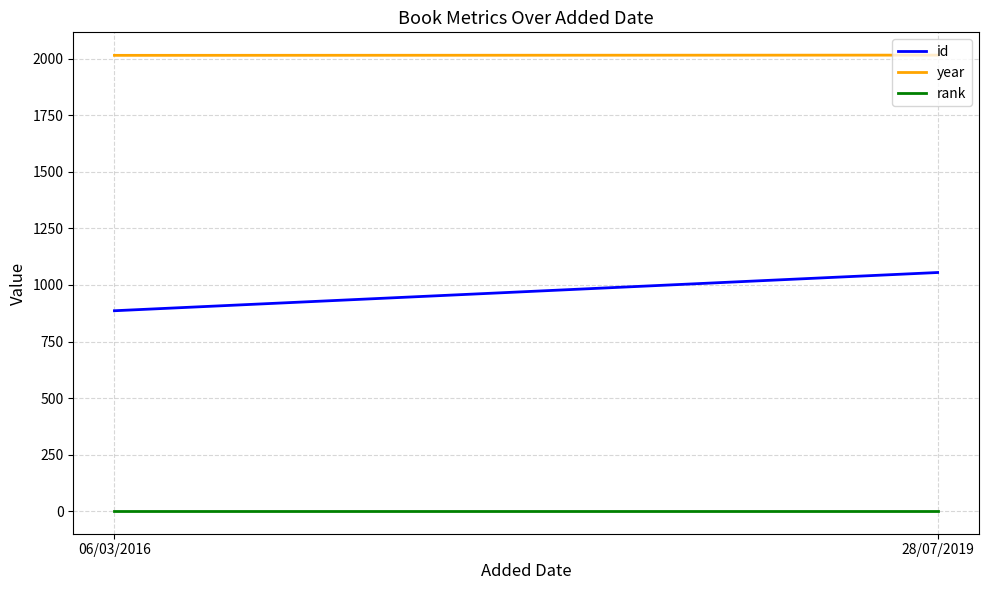

At which category is the sum across all series the highest?

28/07/2019